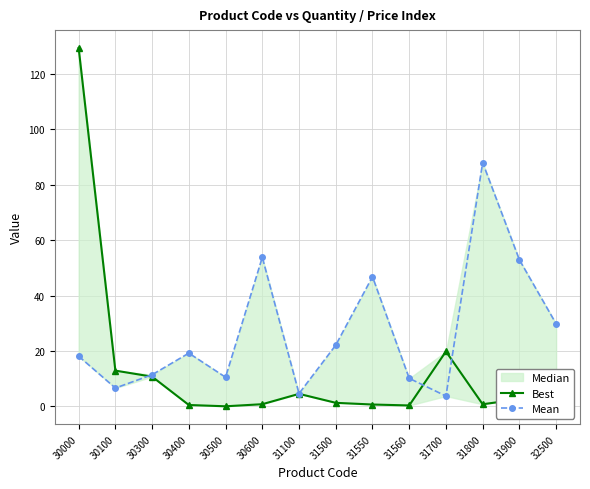

At which label does Best first exceed 1?

30000